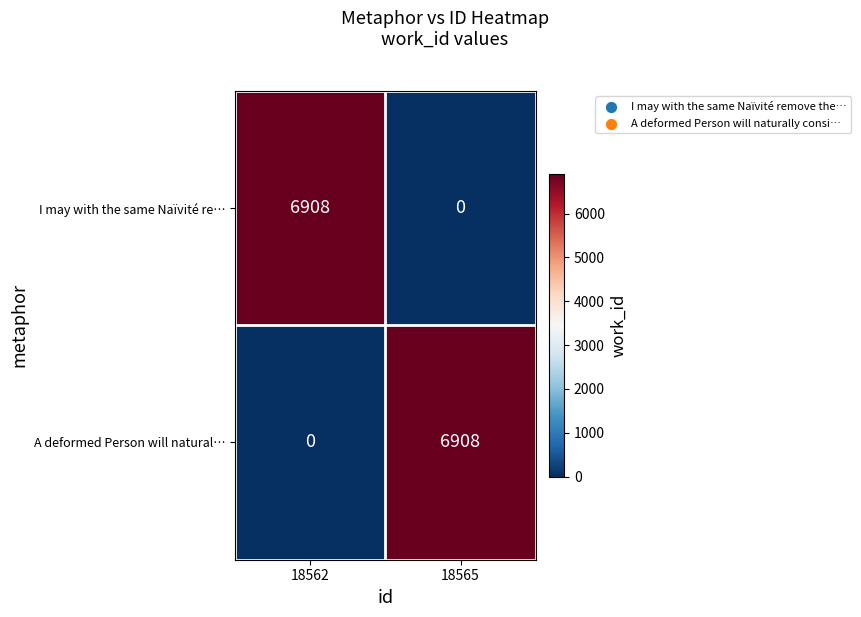

What is the average value of the A deformed Person will natural… series?

3454